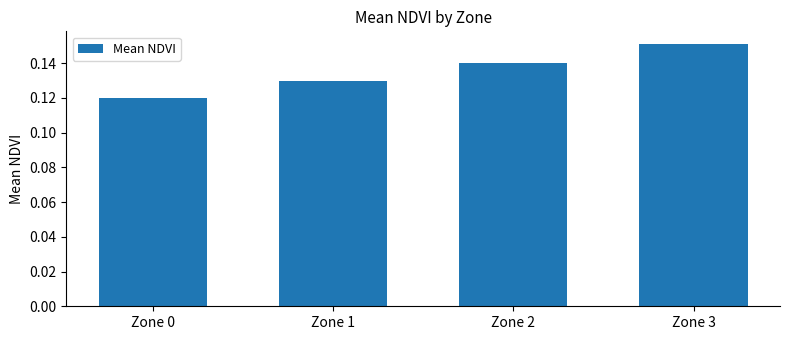

At which category does the chart reach its minimum across all series?

Zone 0